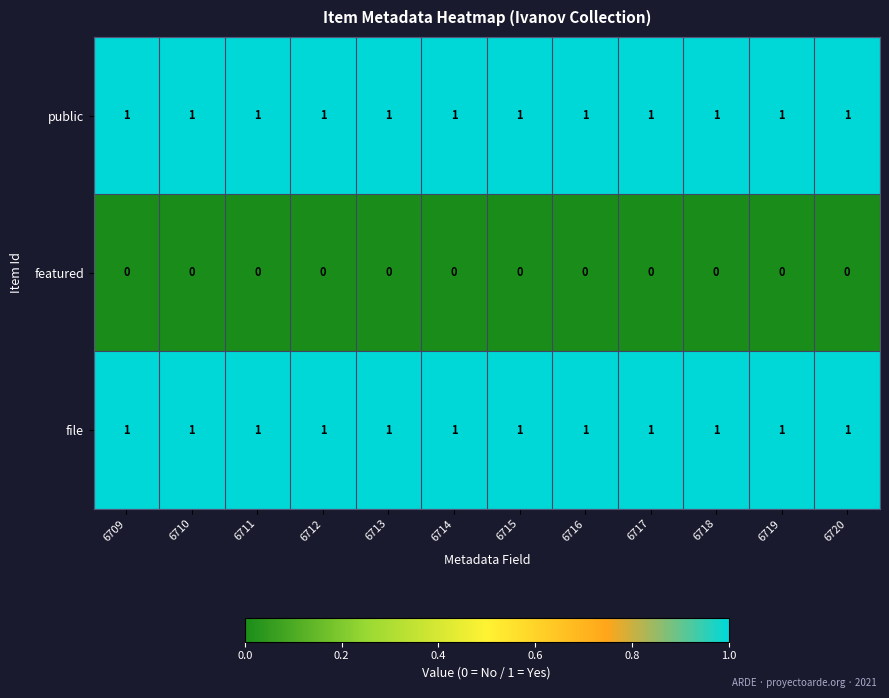

The public series shows 1 at 6718. True or false?

True